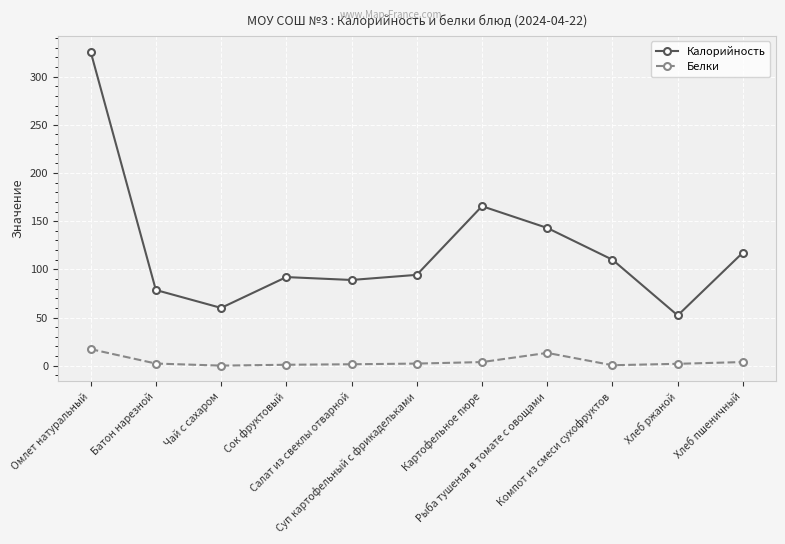

What is the label of the 10th point from the right?

Батон нарезной